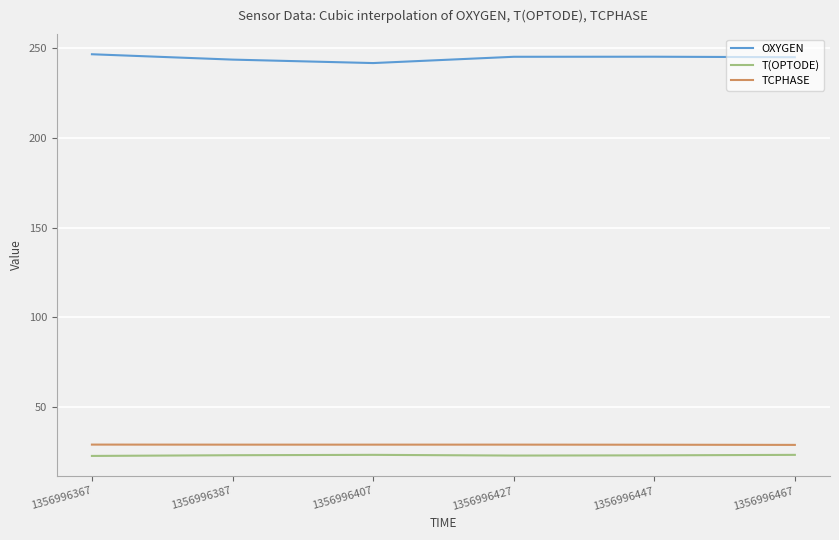

What is the total value across all series at 1356996387?

295.9